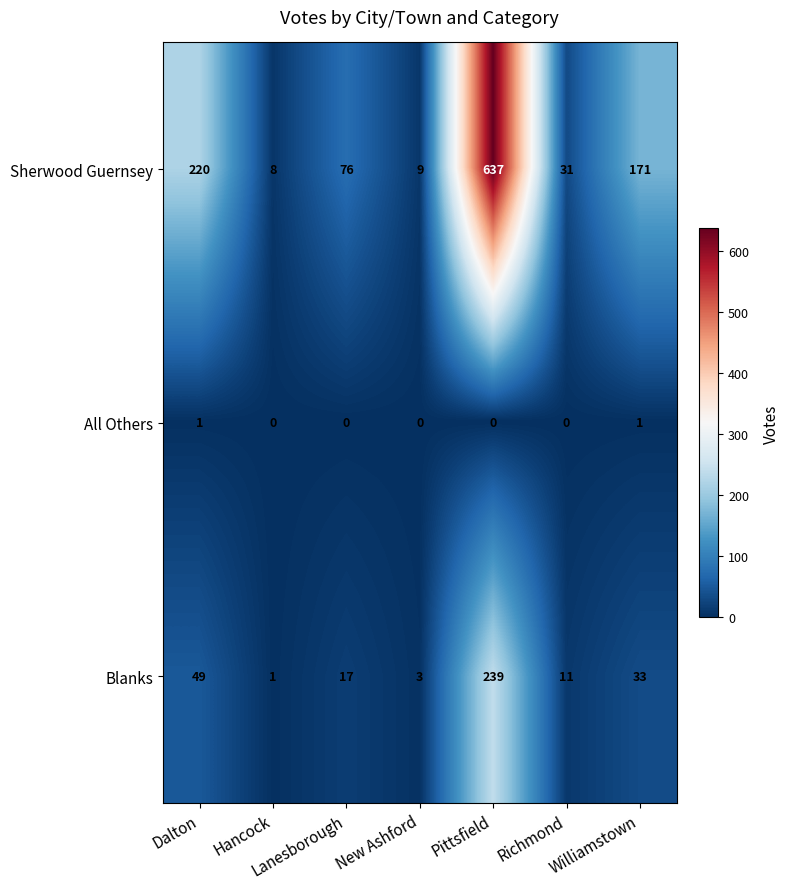

What is the total value across all series at New Ashford?

12